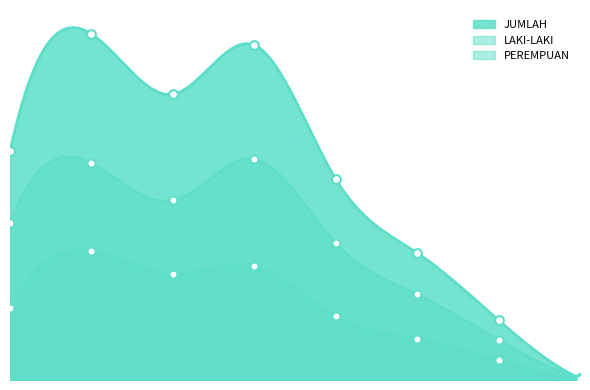

What are all the series names shown in the legend?

LAKI-LAKI, PEREMPUAN, JUMLAH